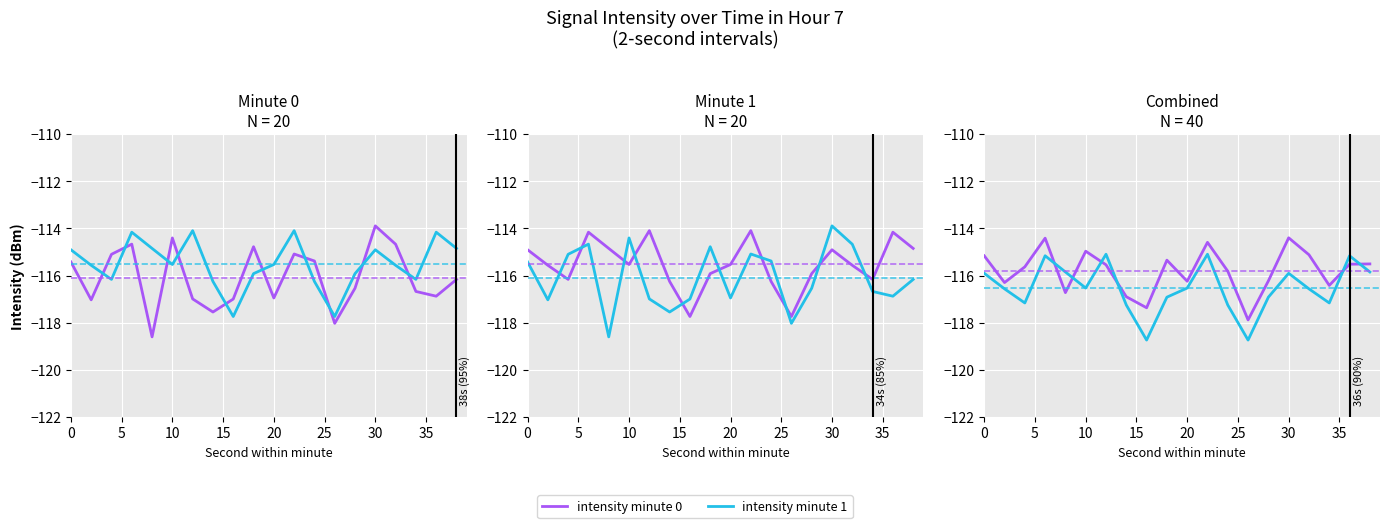

What is the difference between the maximum and minimum values in the intensity minute 0 series?

3.5